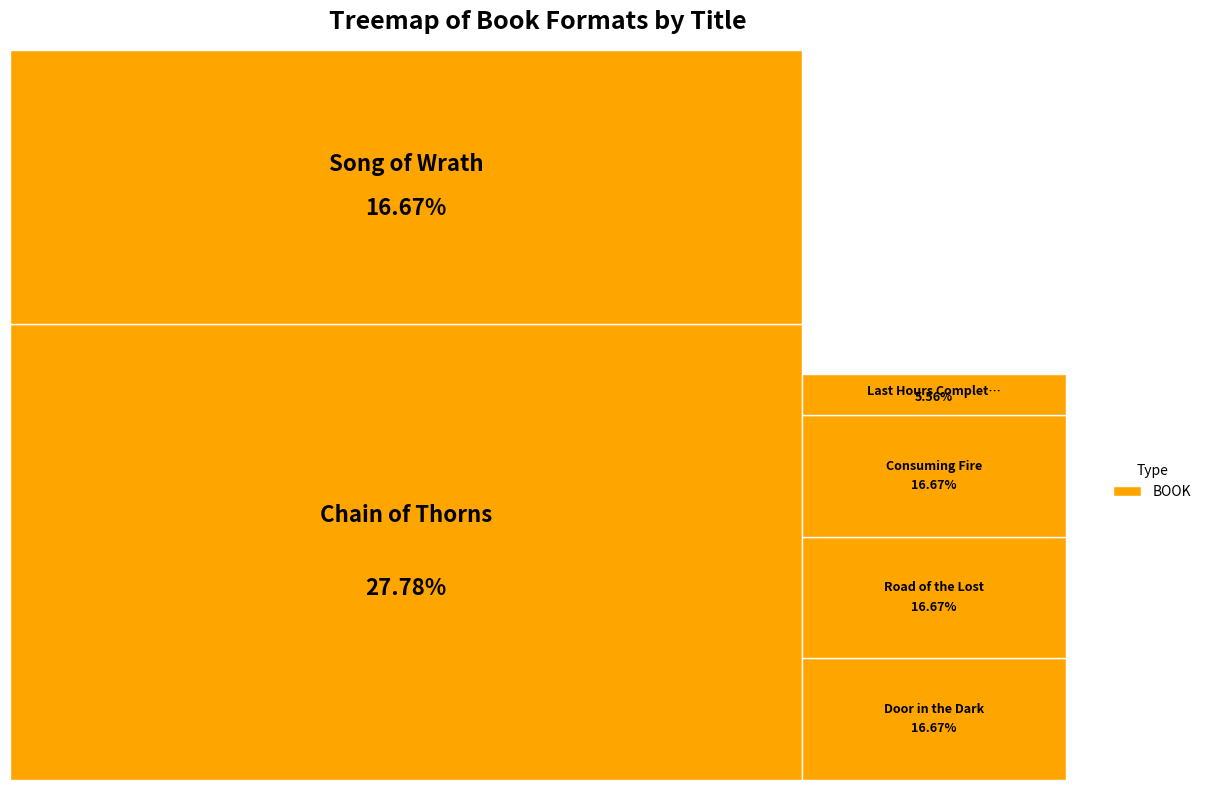

Do Consuming Fire and Chain of Thorns together represent more than half of the pie?

No